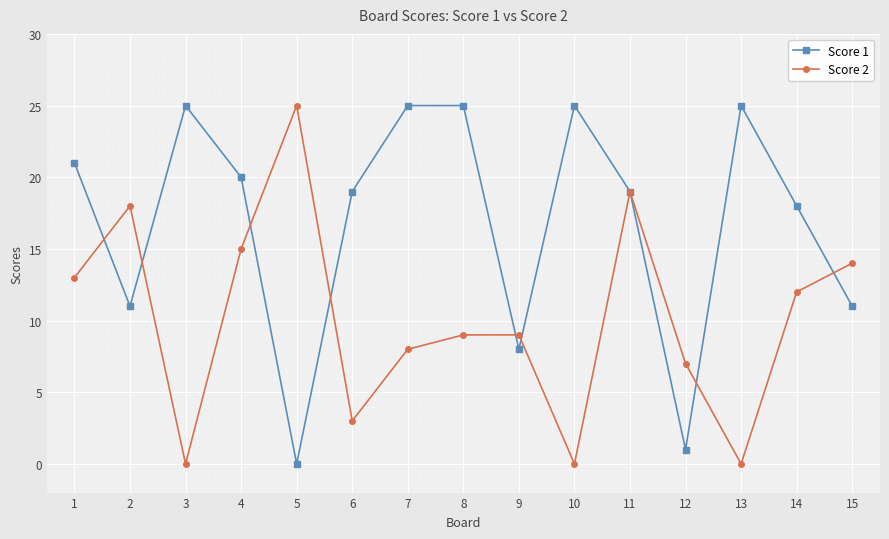

How many lines are shown in the chart?

2